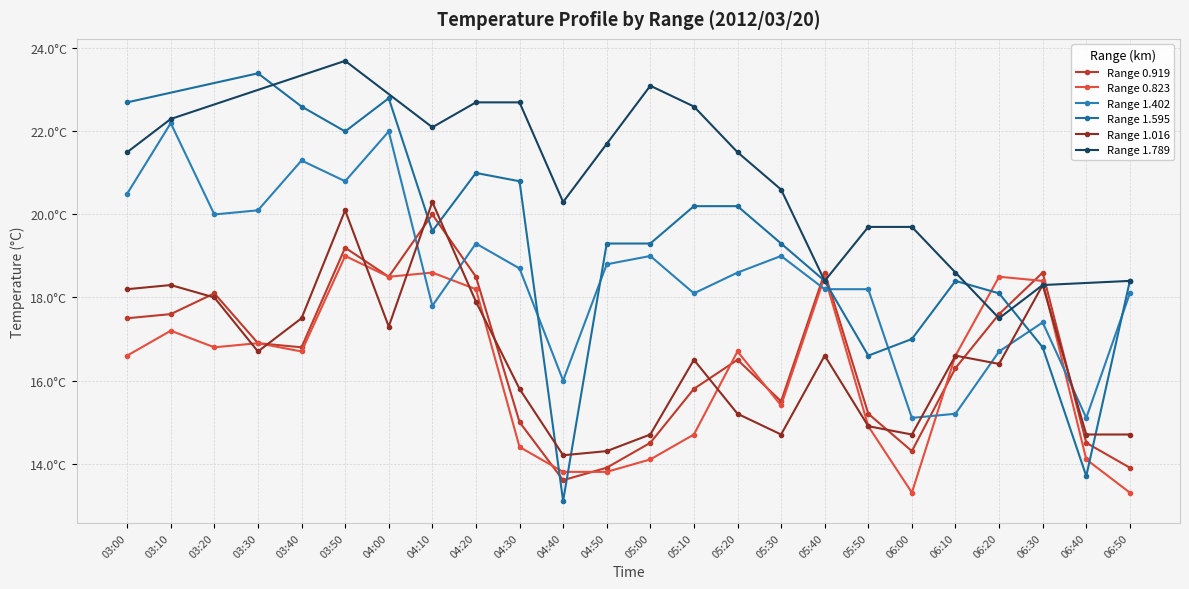

Is the value of 0.823 at 04:50 greater than the value of 1.402 at 04:10?

No